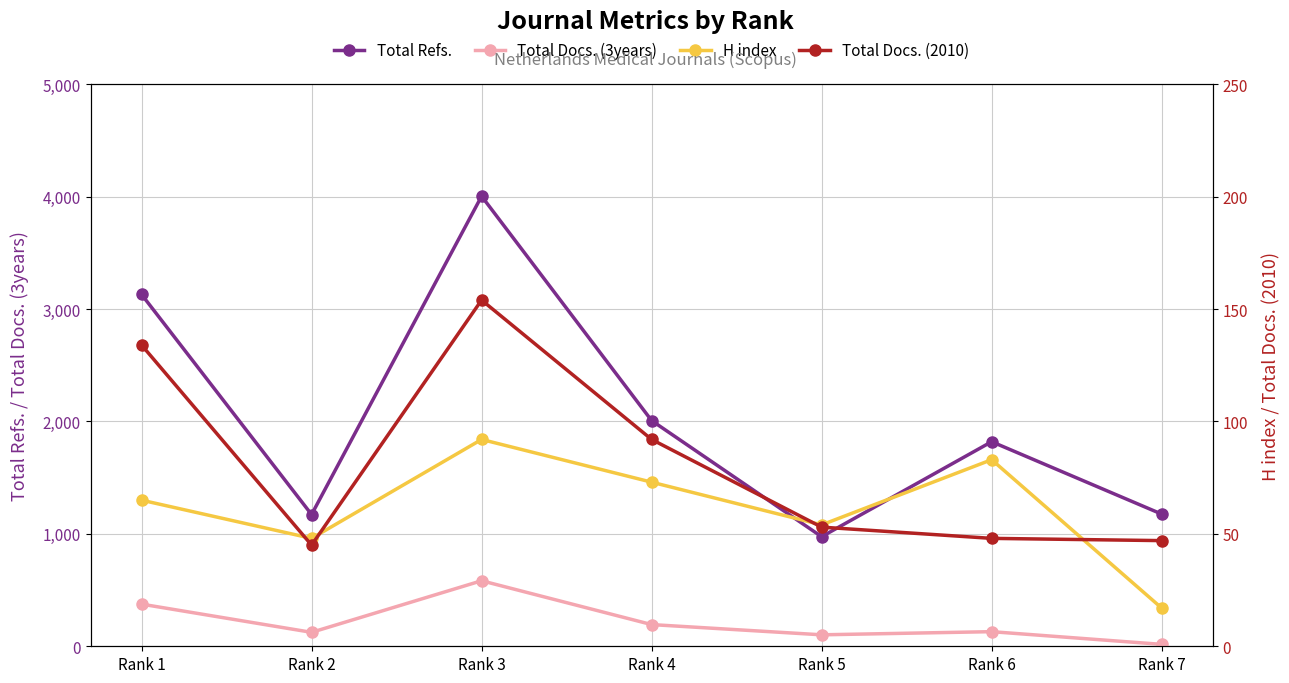

True or false: H index has a value of 97 at Rank 1.

False